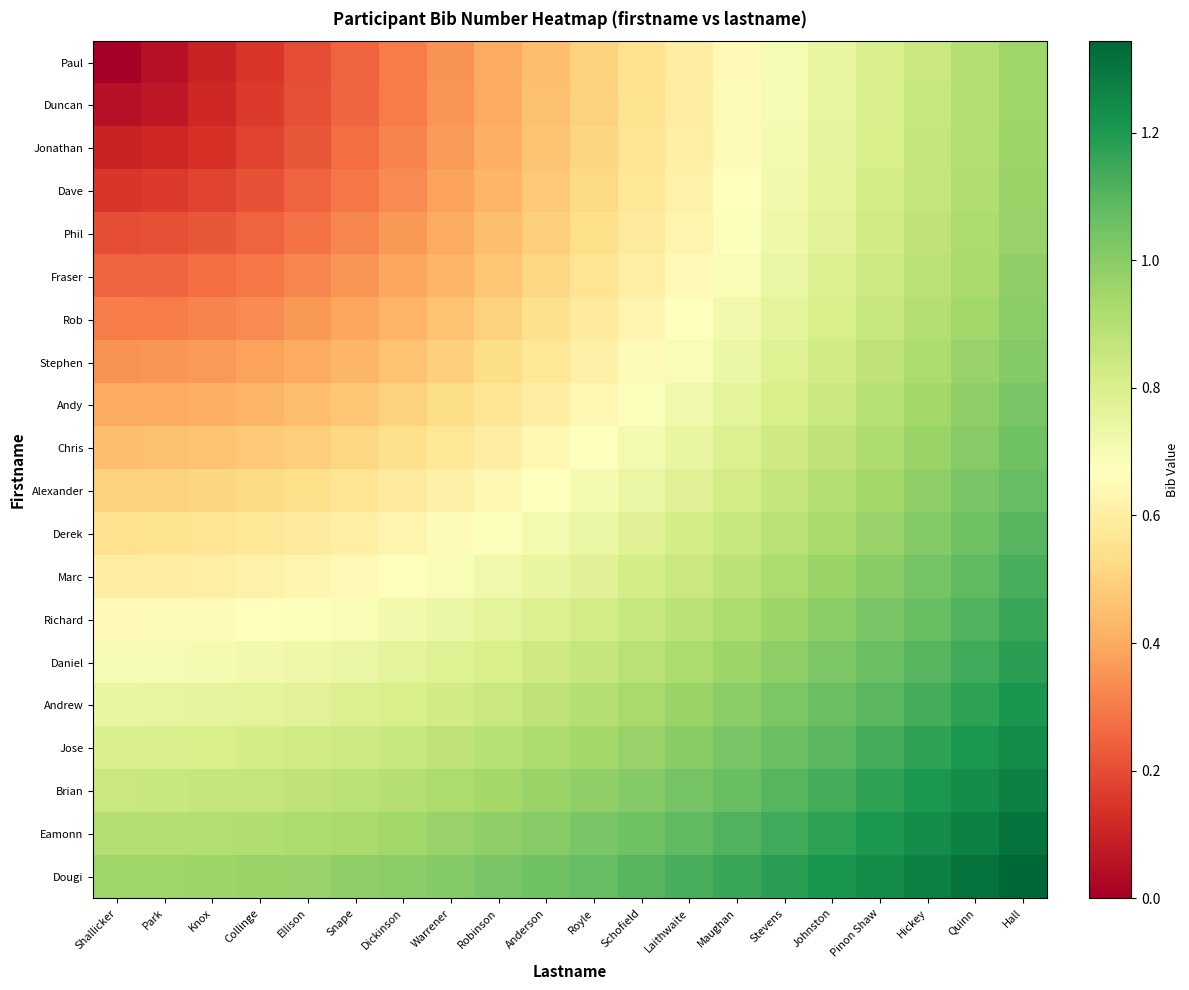

Which series changed the most between Knox and Robinson?

Paul